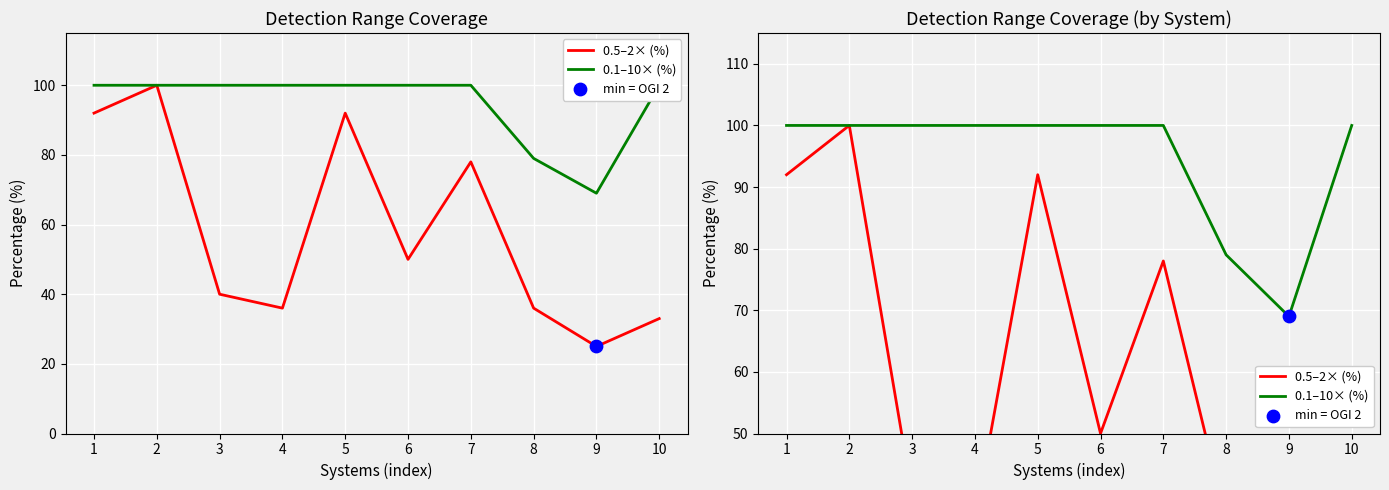

Which series has the largest Y range (max minus min)?

0.5–2× (%)